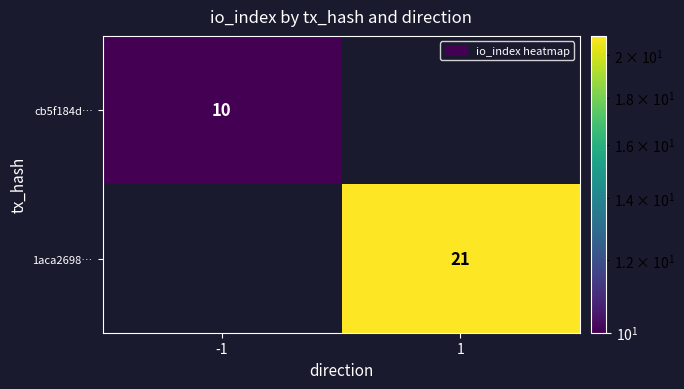

Is it true that 1aca2698… equals 34 at 1?

False